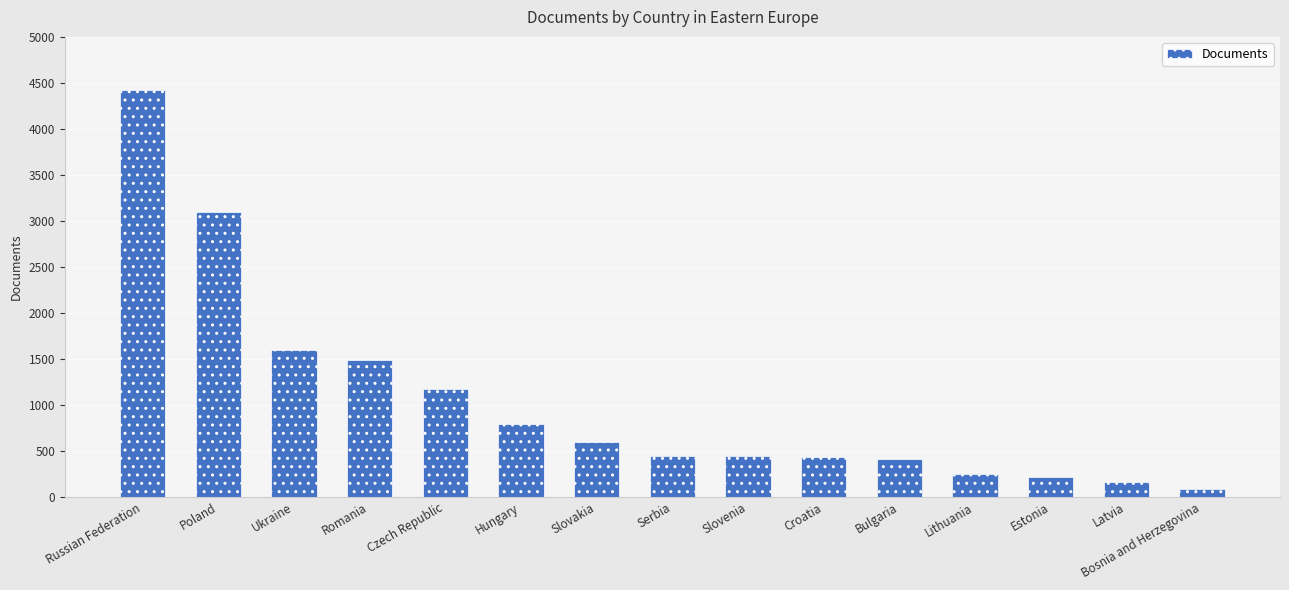

What is the ratio of the value at Czech Republic to the value at Lithuania?

4.6